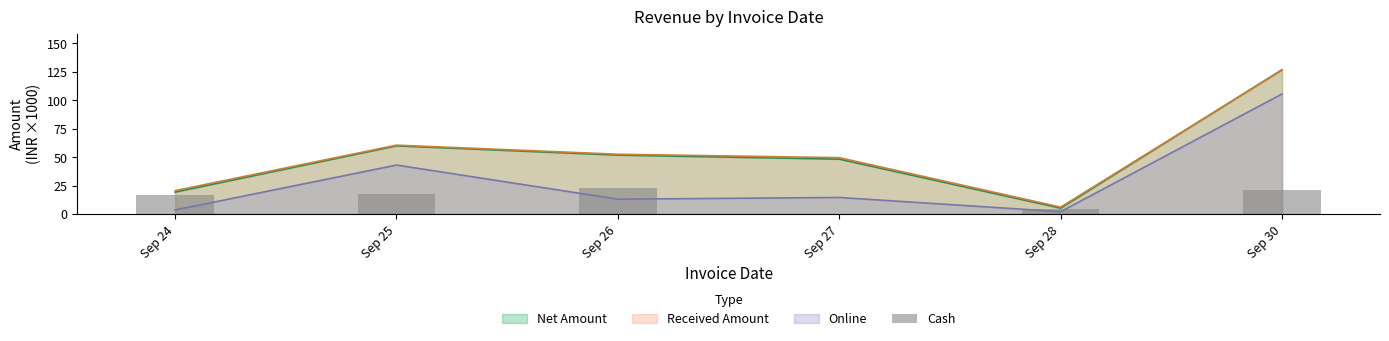

What is the highest value of the Received Amount series?

126.5